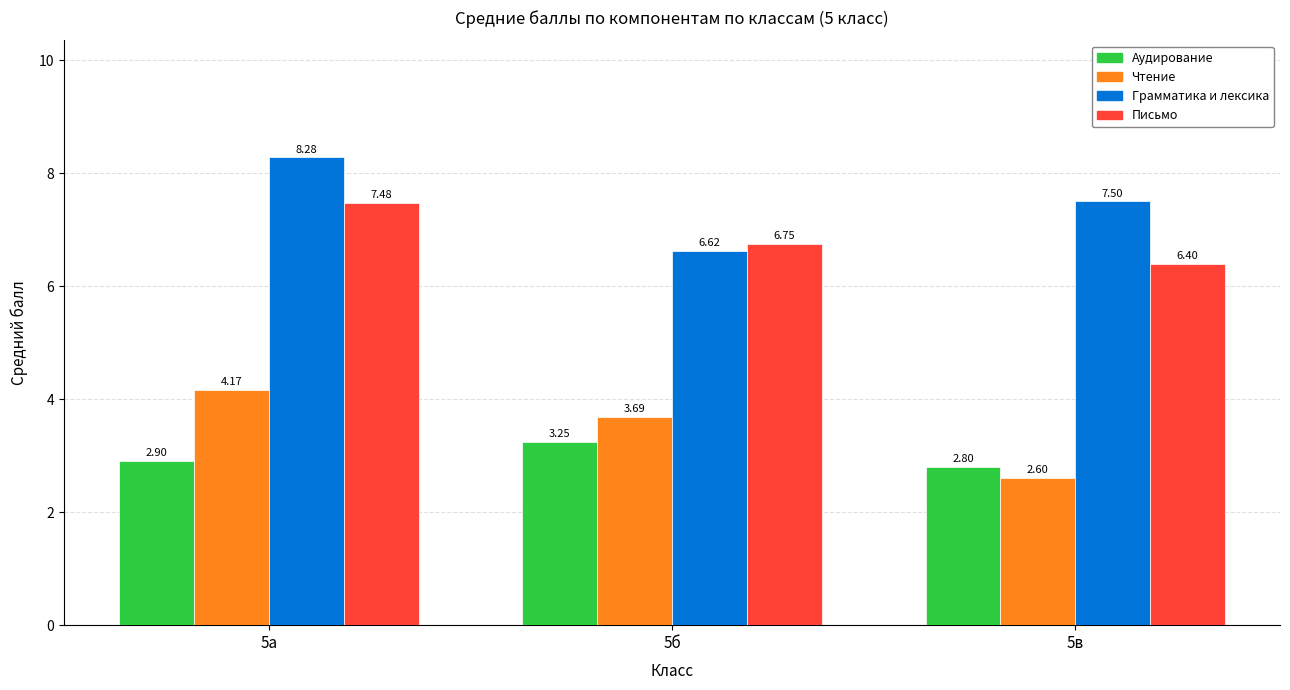

What is the minimum value for Письмо?

6.4